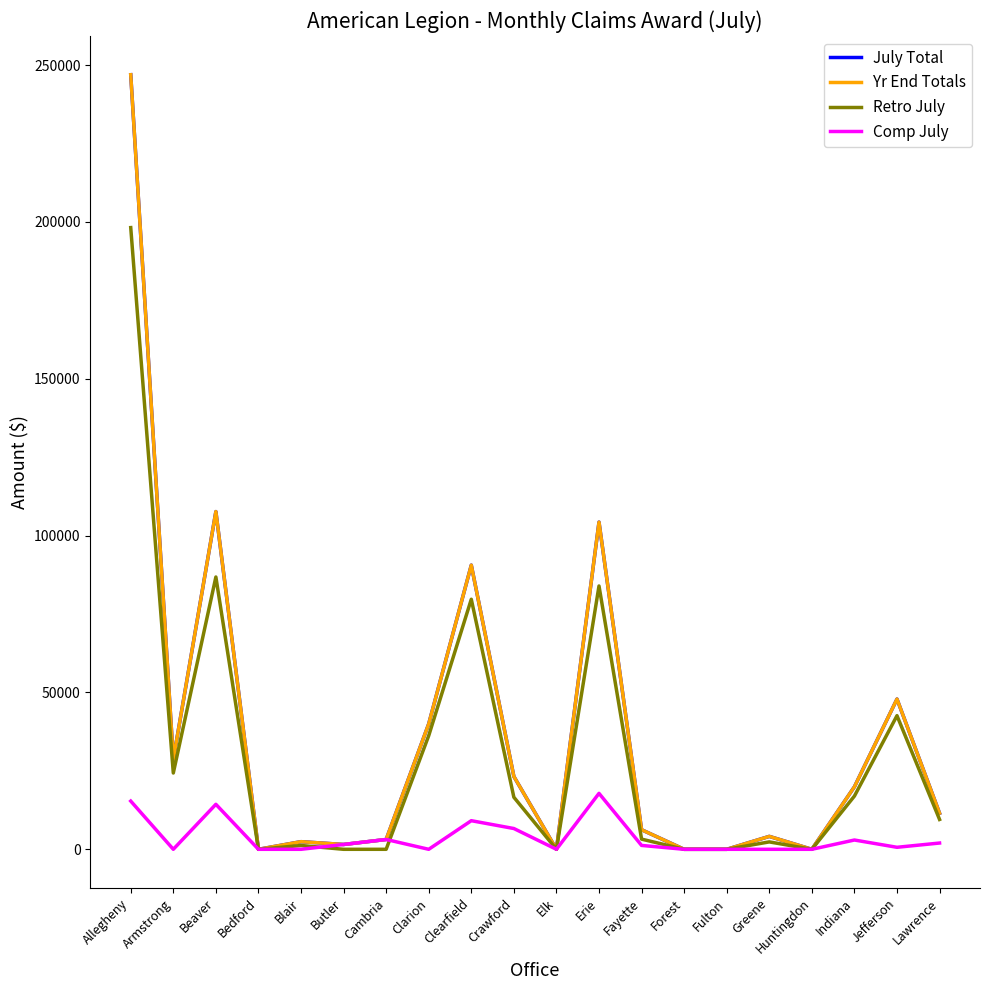

Reading left to right, what are all the values shown in this chart?

July Total: Allegheny=246958.0	Armstrong=28667.0	Beaver=107678.0	Bedford=0.0	Blair=2434.0	Butler=1538.8	Cambria=3134.0	Clarion=40002.0	Clearfield=90603.0	Crawford=23224.0	Elk=0.0	Erie=104320.0	Fayette=6242.0	Forest=0.0	Fulton=0.0	Greene=4118.0	Huntingdon=0.0	Indiana=19933.0	Jefferson=47900.0	Lawrence=11513.0
Yr End Totals: Allegheny=246958.0	Armstrong=28667.0	Beaver=107678.0	Bedford=0.0	Blair=2434.0	Butler=1538.8	Cambria=3134.0	Clarion=40002.0	Clearfield=90603.0	Crawford=23224.0	Elk=0.0	Erie=104320.0	Fayette=6242.0	Forest=0.0	Fulton=0.0	Greene=4118.0	Huntingdon=0.0	Indiana=19933.0	Jefferson=47900.0	Lawrence=11513.0
Retro July: Allegheny=198213.0	Armstrong=24322.0	Beaver=86818.0	Bedford=0.0	Blair=1217.0	Butler=0.0	Cambria=0.0	Clarion=36236.0	Clearfield=79723.0	Crawford=16599.0	Elk=0.0	Erie=83955.0	Fayette=3246.0	Forest=0.0	Fulton=0.0	Greene=2360.0	Huntingdon=0.0	Indiana=16973.0	Jefferson=42608.0	Lawrence=9514.0
Comp July: Allegheny=15377.0	Armstrong=0.0	Beaver=14345.0	Bedford=0.0	Blair=0.0	Butler=1538.8	Cambria=3134.0	Clarion=0.0	Clearfield=9122.0	Crawford=6625.0	Elk=0.0	Erie=17838.0	Fayette=1238.0	Forest=0.0	Fulton=0.0	Greene=0.0	Huntingdon=0.0	Indiana=2960.0	Jefferson=641.0	Lawrence=1999.0